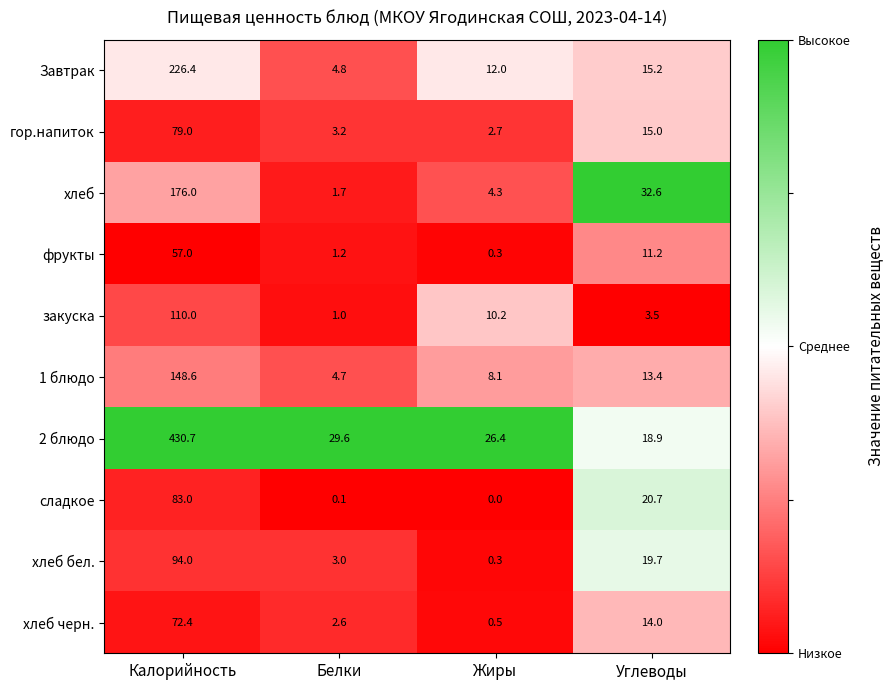

Which series has the largest range (max minus min)?

2 блюдо